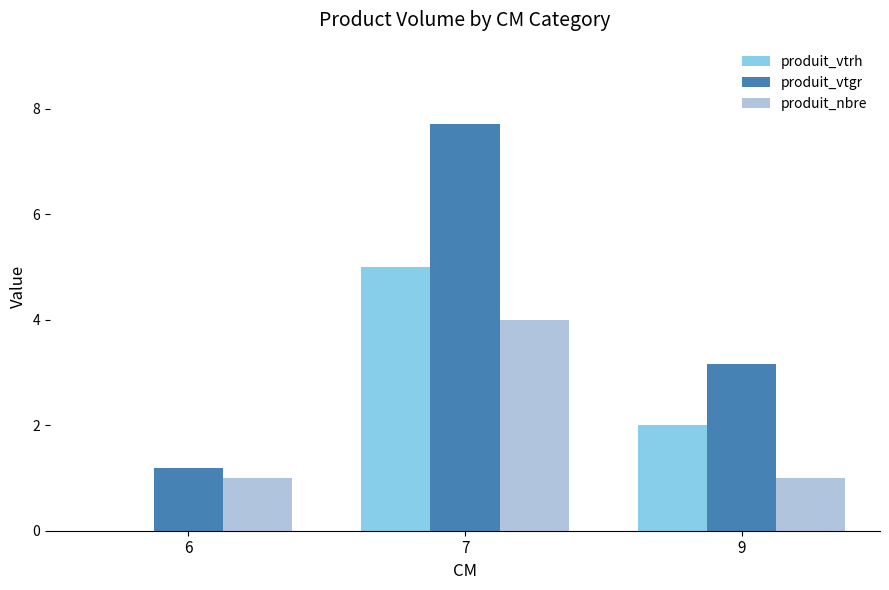

What is the sum of the produit_nbre values at 7 and 6?

5.0